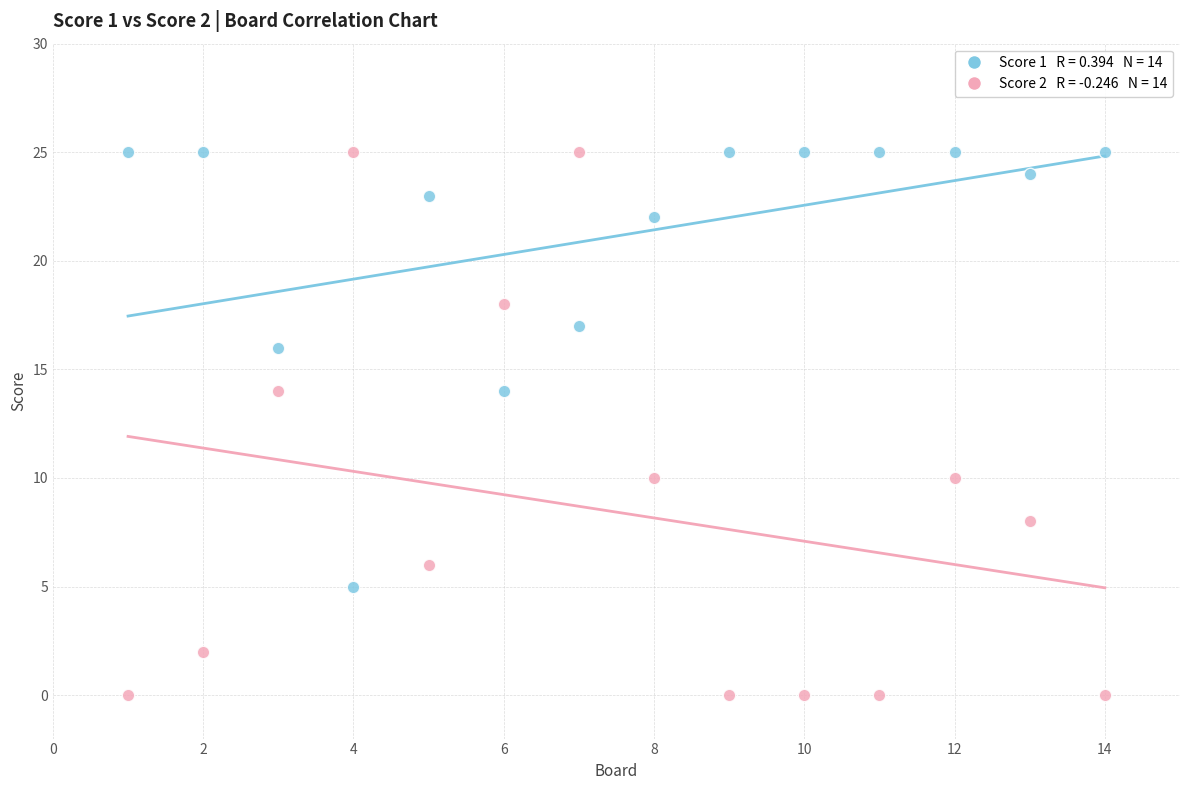

Across all data points, what is the range of X values (max minus min)?

13